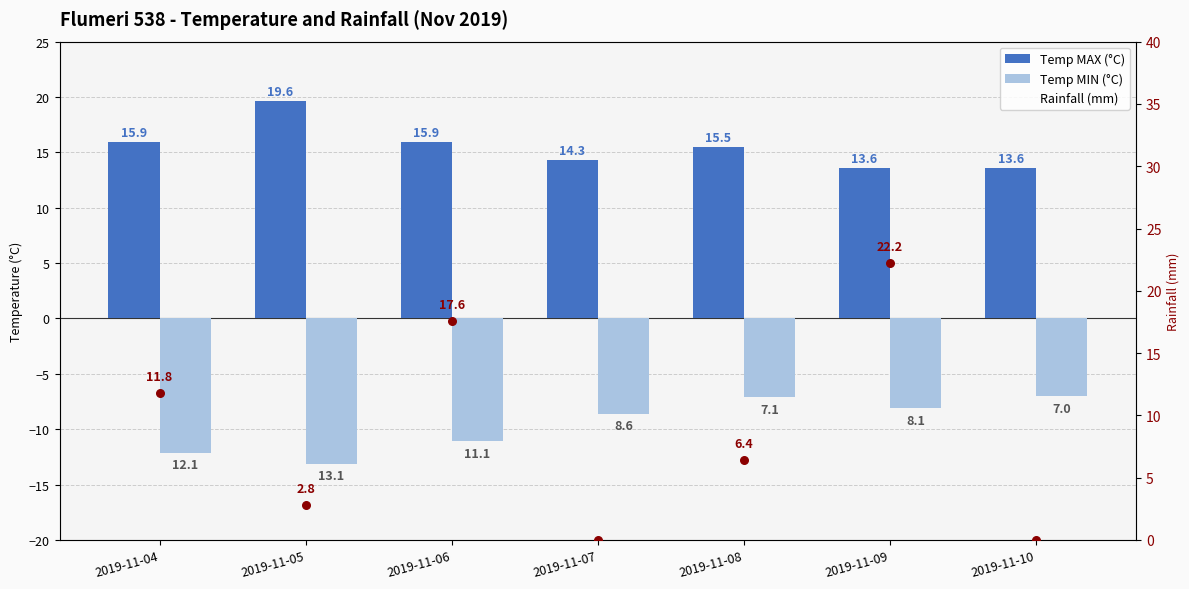

What are all the series names shown in the legend?

Temp MAX (°C), Temp MIN (°C), Rainfall (mm)